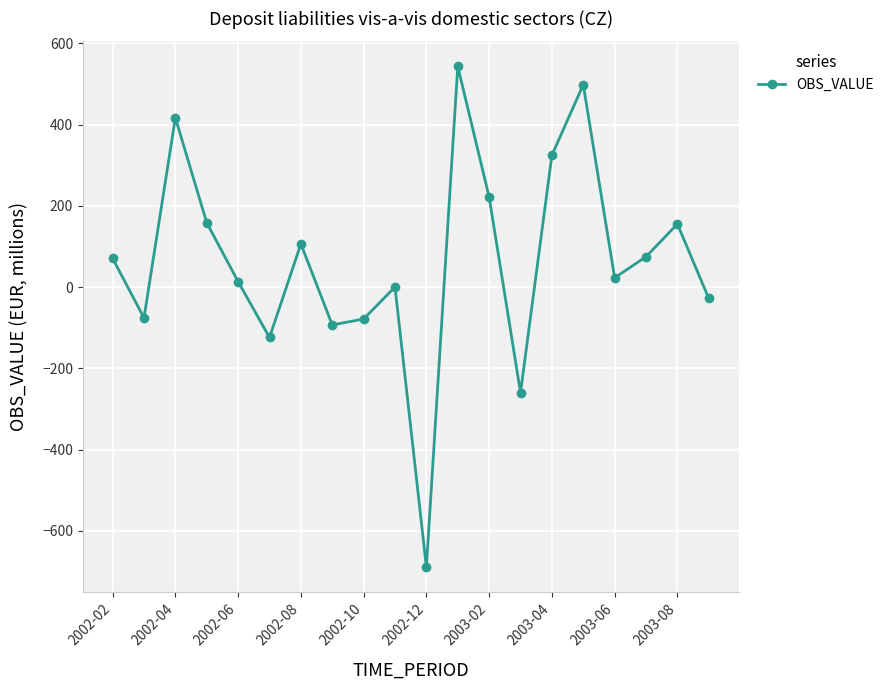

What is the value of the 4th point from the left?

158.4